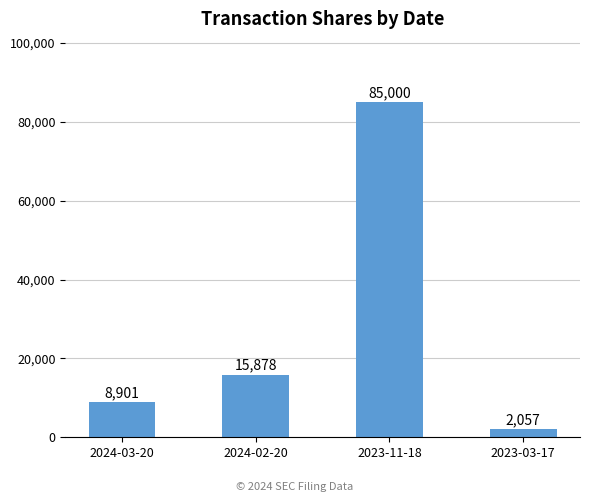

What is the label of the 3rd bar from the right?

2024-02-20